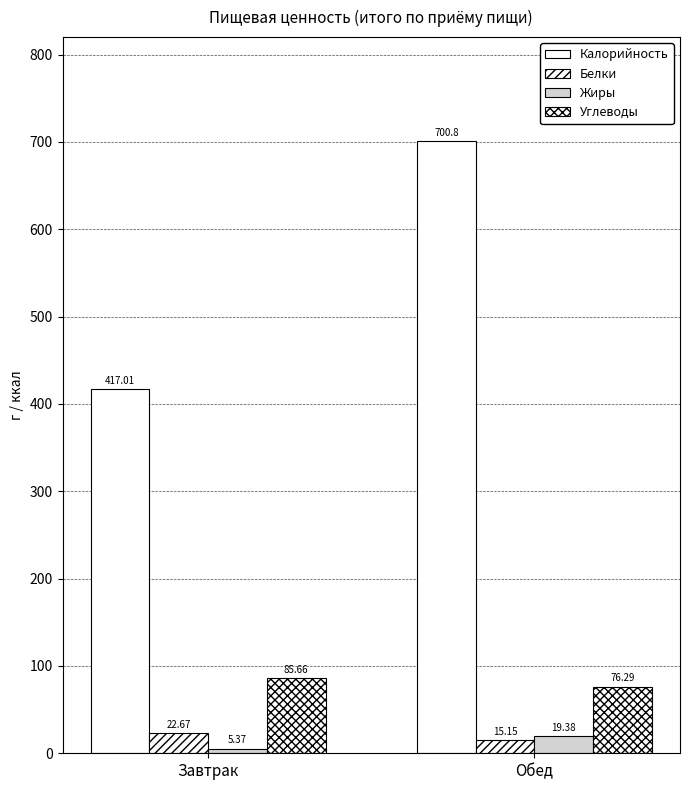

Is it true that Углеводы equals 114.7 at Завтрак?

False